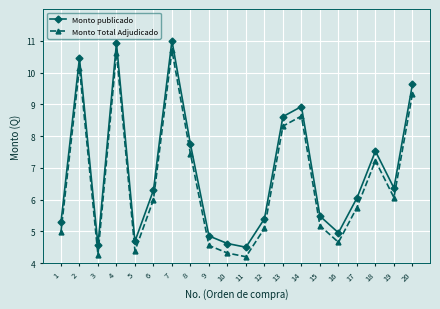

What is the difference between the highest and lowest values at 17?

0.3